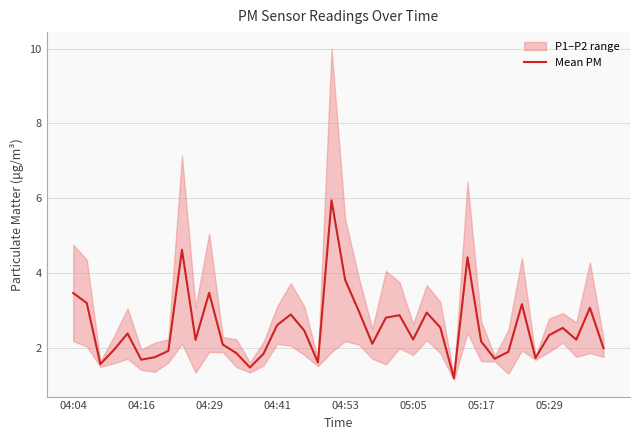

What is the highest value of the Mean PM series?

5.9